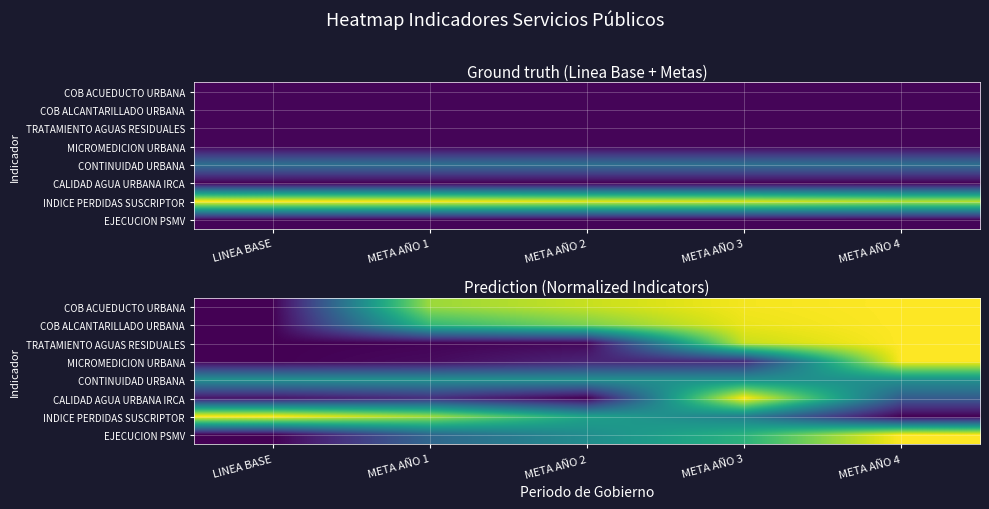

What is the spread (max minus min) of values at META AÑO 3?

0.9